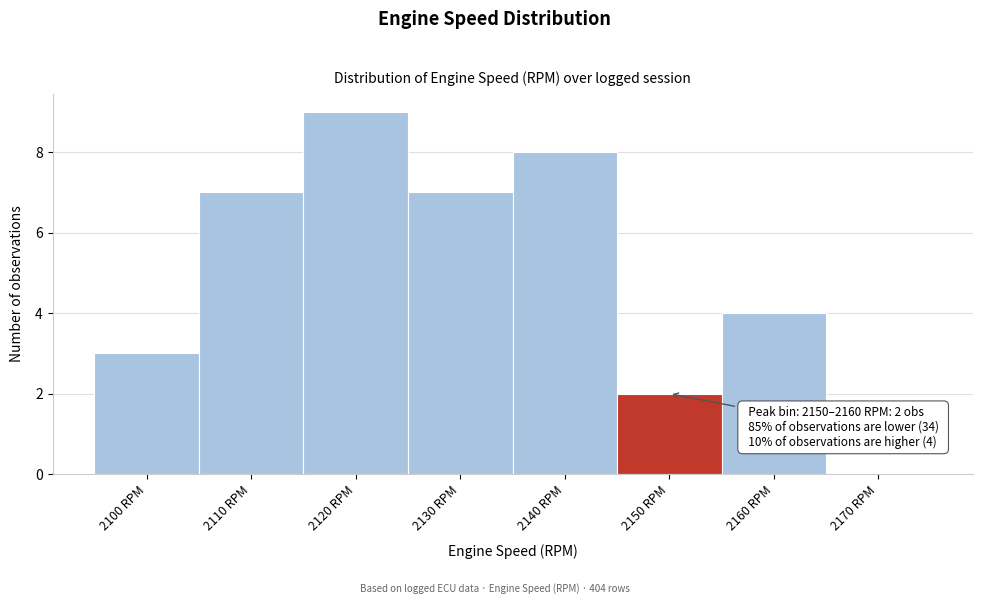

Reading left to right, list all the values displayed in this chart.

2100 RPM=3	2110 RPM=7	2120 RPM=9	2130 RPM=7	2140 RPM=8	2150 RPM=2	2160 RPM=4	2170 RPM=0